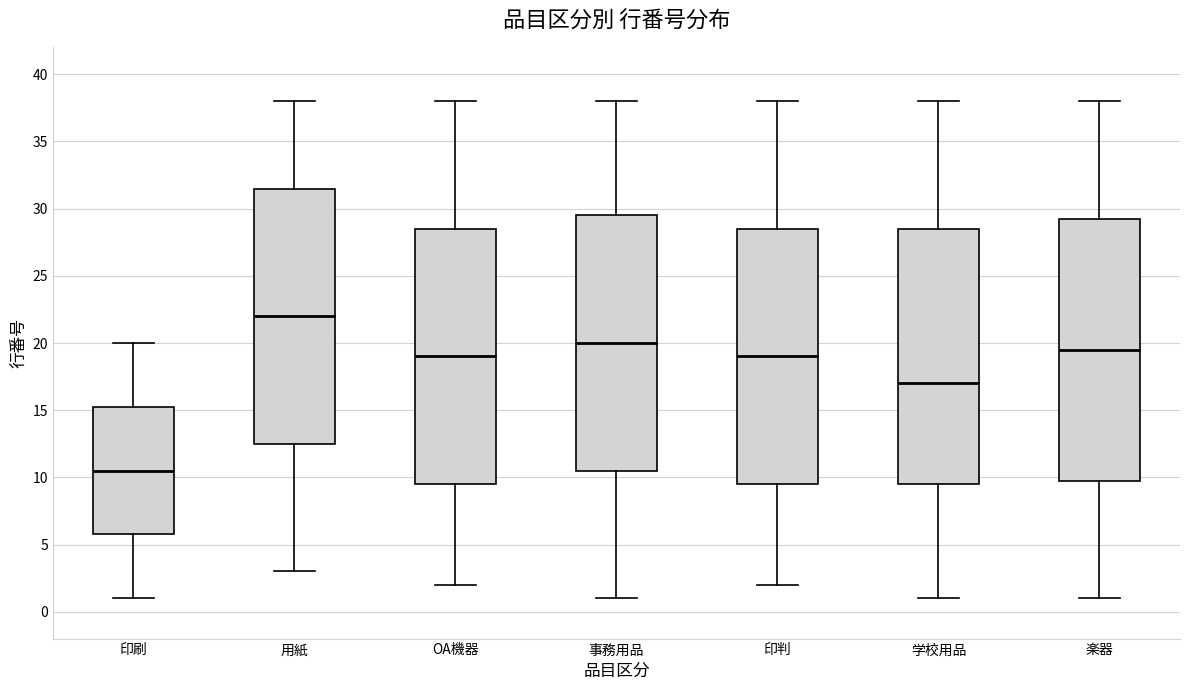

Where is the upper edge of the box for 印判 on the y-axis? The values are not printed on the chart, so give them approximately, as read against the axis.

28.5